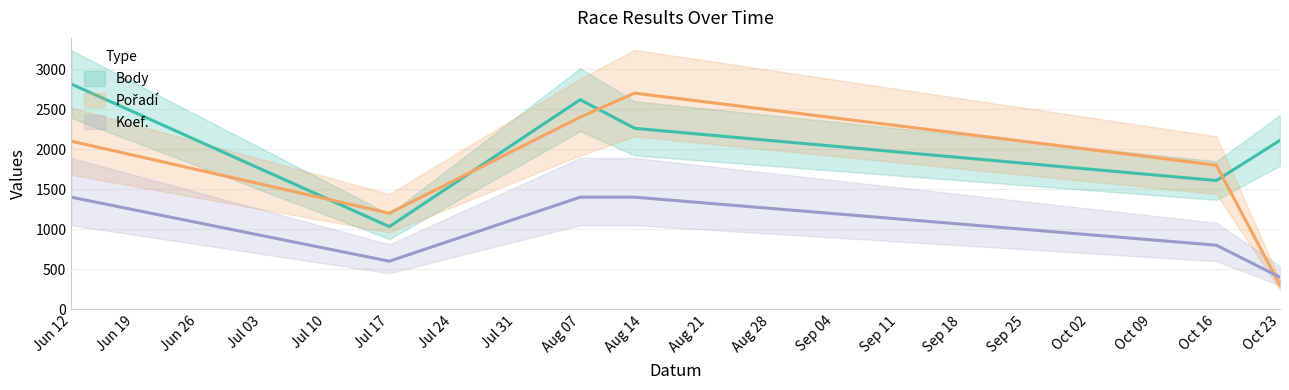

Which series has the largest total across all categories?

Body